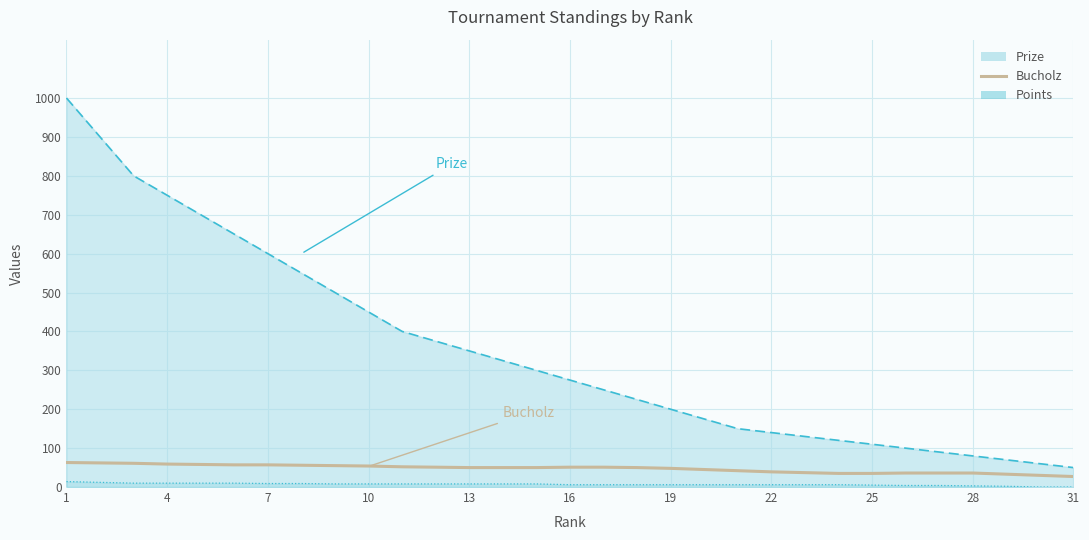

How many lines are shown in the chart?

1